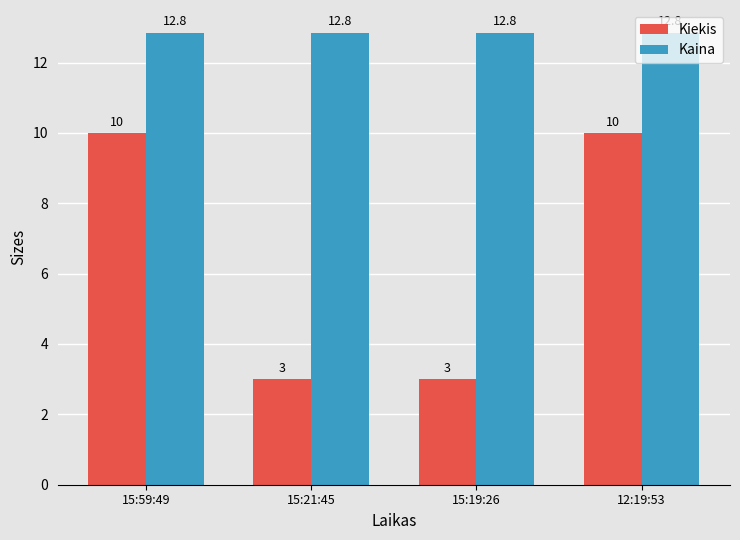

Which series has the widest spread of values?

Kiekis